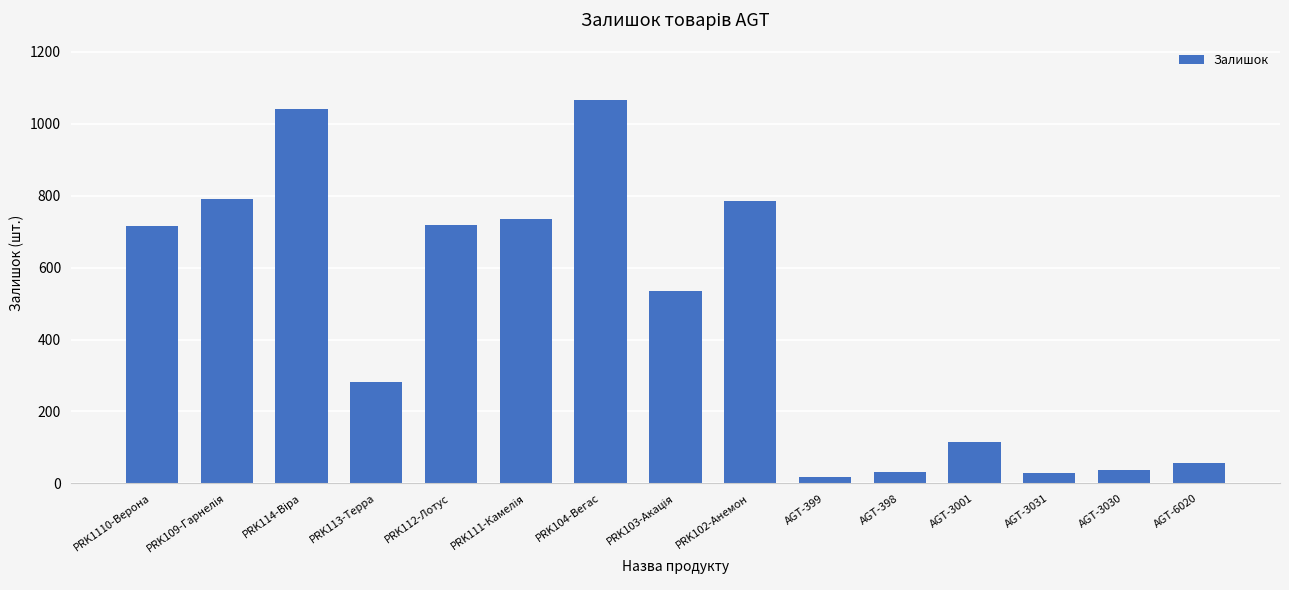

What is the label of the 2nd bar from the right?

AGT-3030